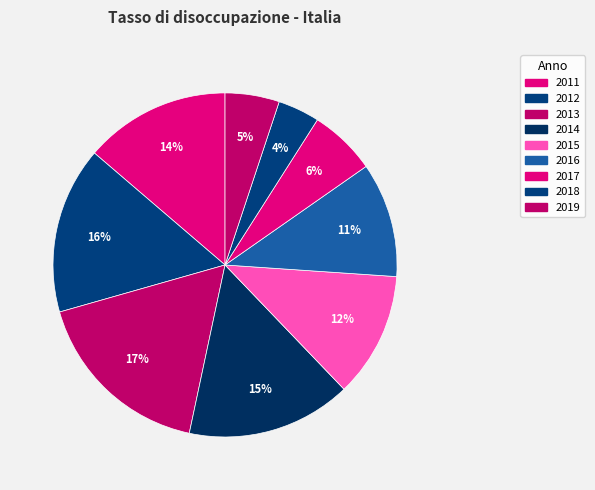

How many slices are in this pie chart?

9